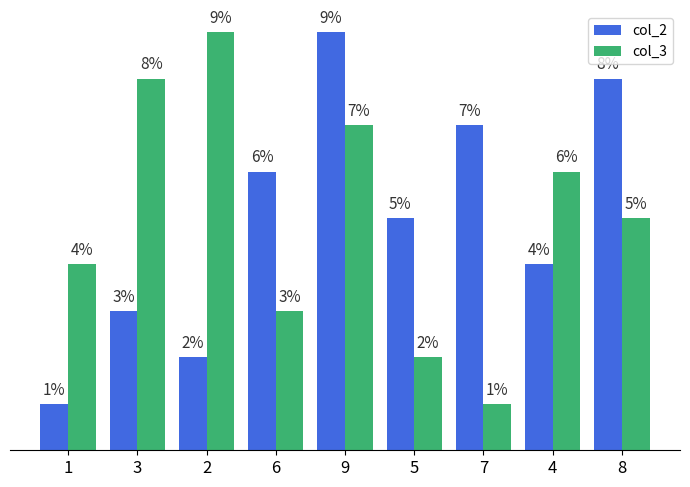

Which series changed the most between 1 and 6?

col_2